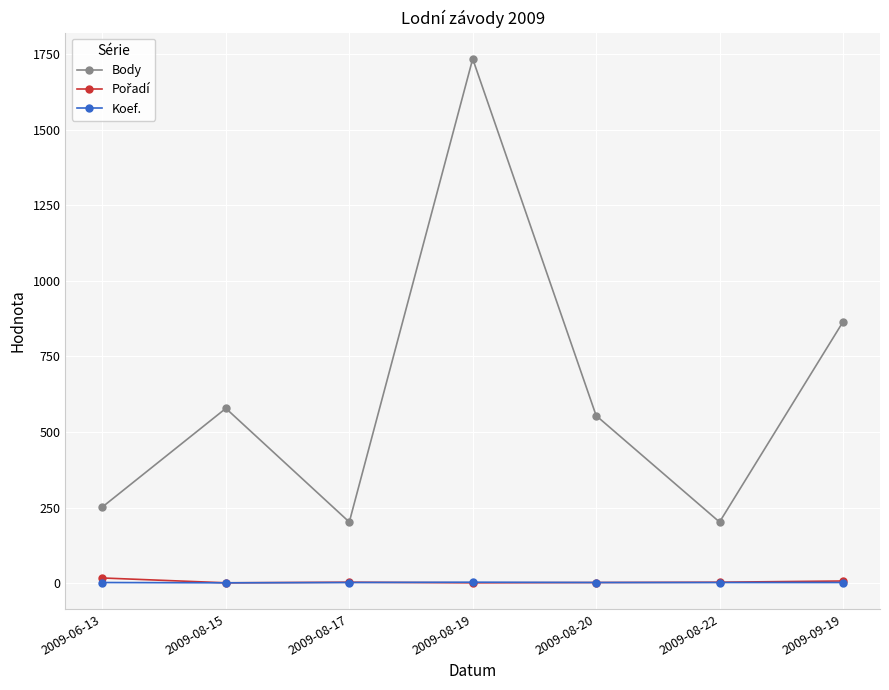

What is the lowest value of the Body series?

202